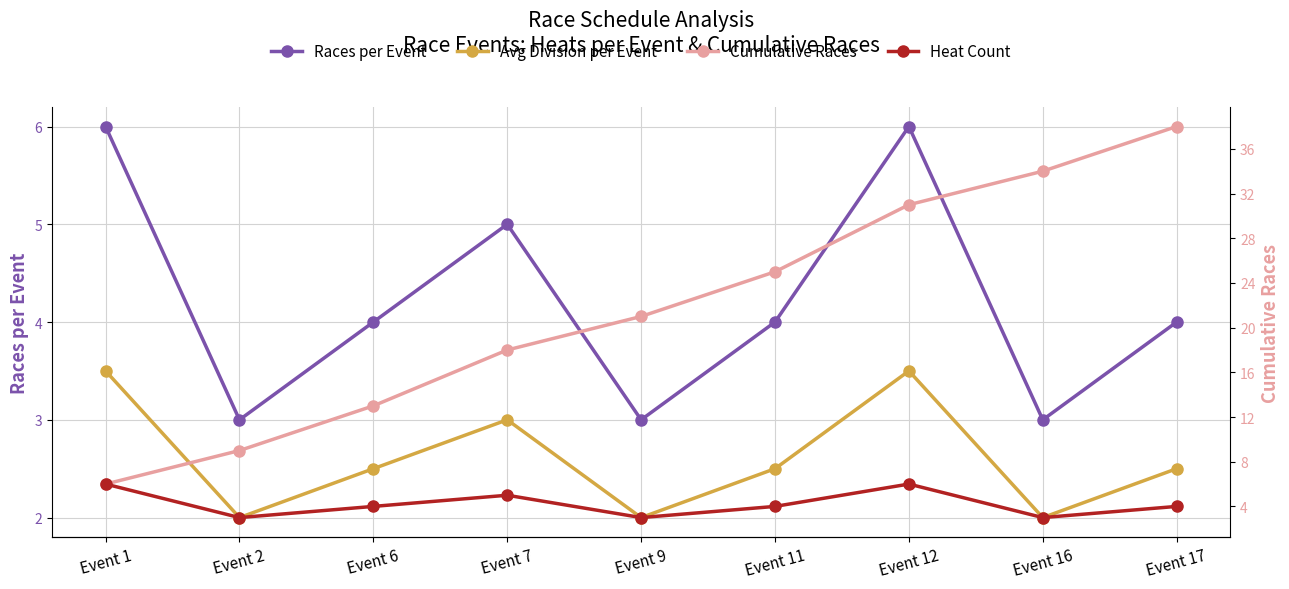

Where is the first local maximum for Races per Event?

Event 7